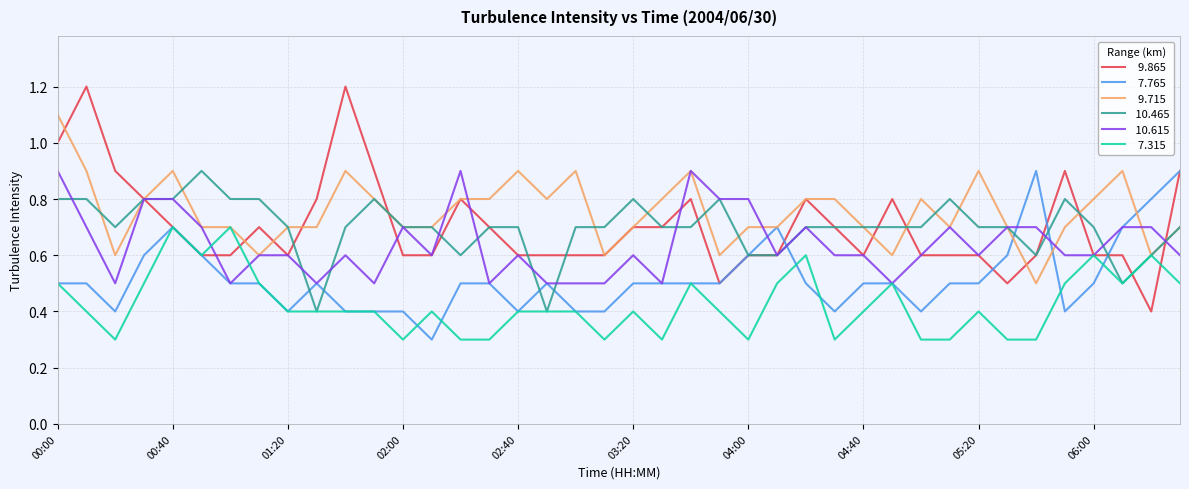

What is the greatest value displayed?

1.2